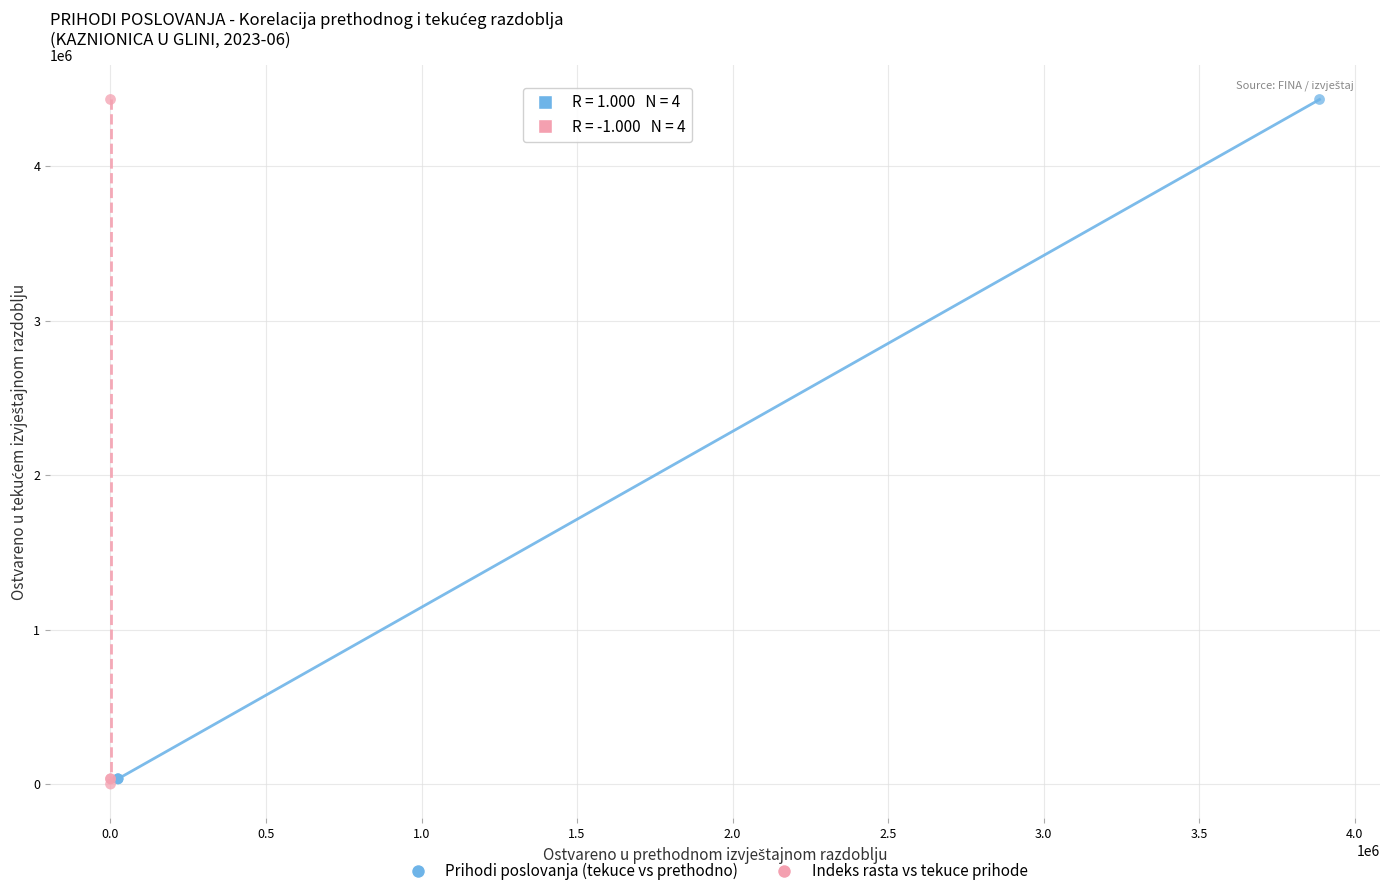

What are all the series names shown in the legend?

Prihodi poslovanja (tekuce vs prethodno), Indeks rasta vs tekuce prihode